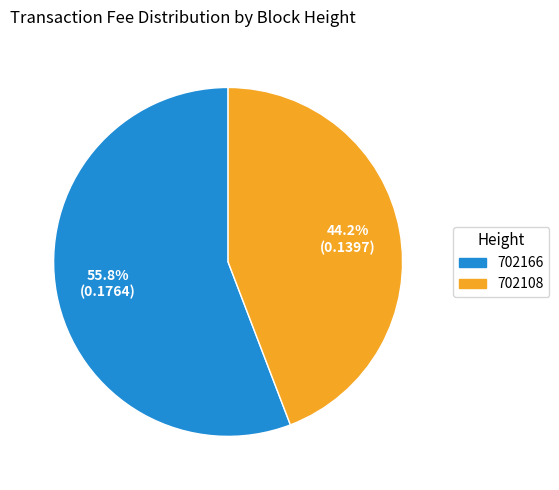

Does any single category account for the majority?

Yes